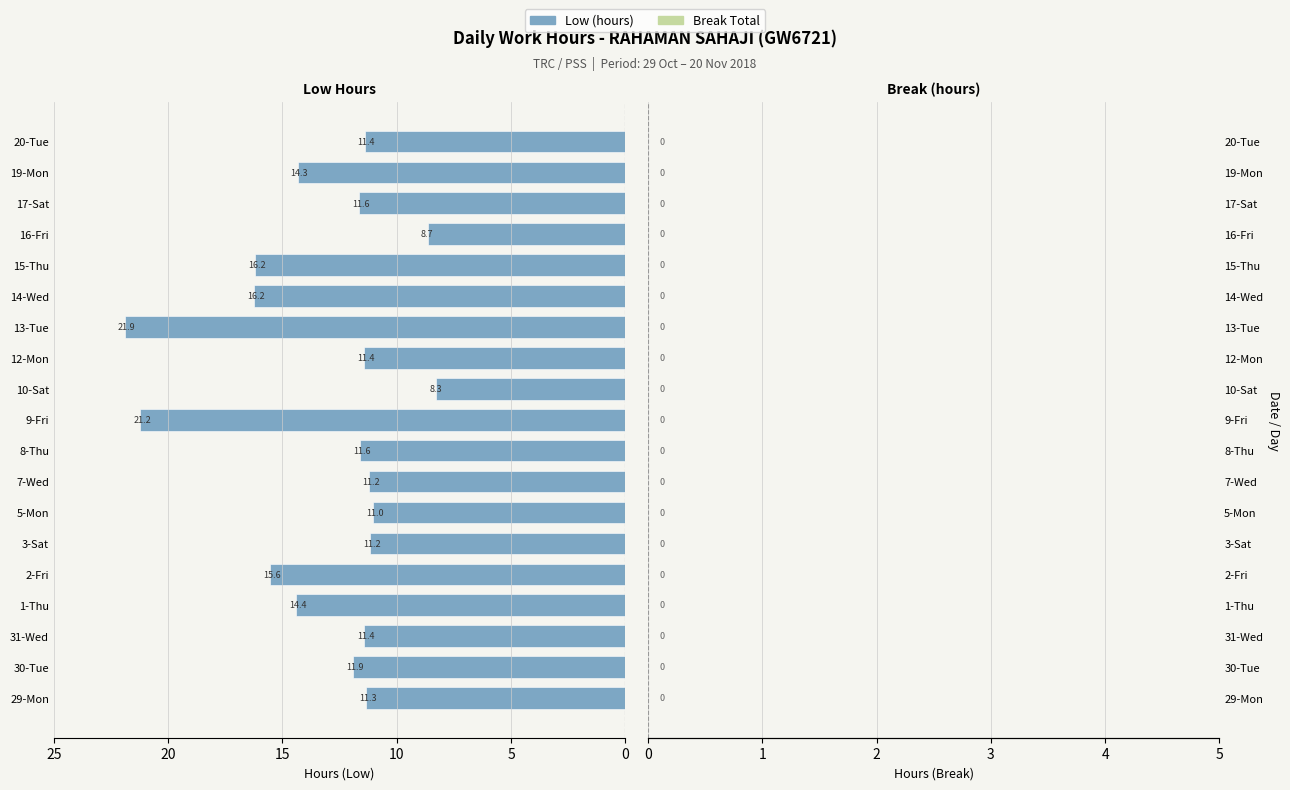

Approximately how many times larger is the value at 14-Wed compared to 9-Fri?

0.8